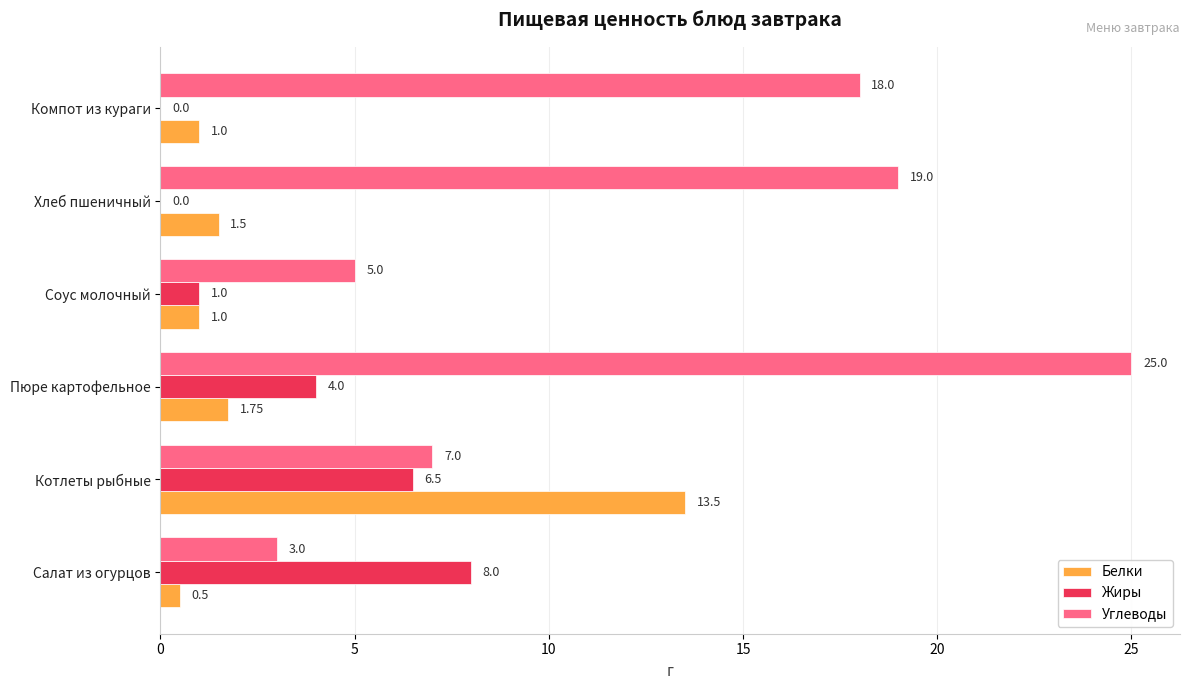

Count the number of categories in the chart.

6